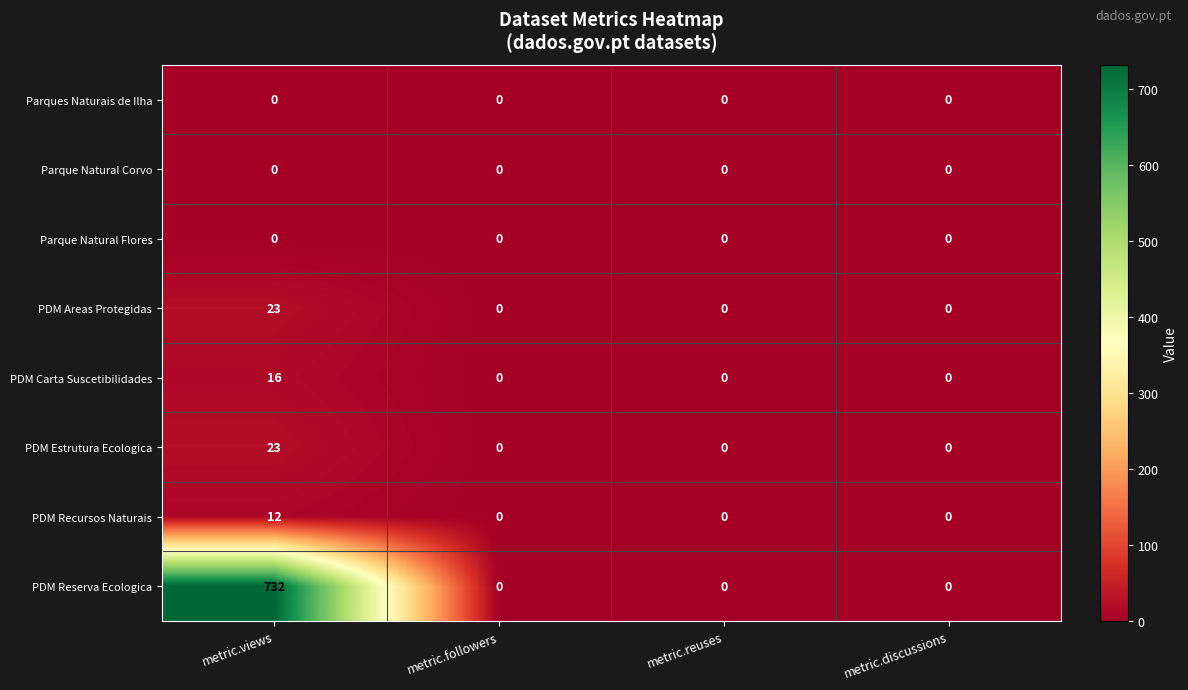

Which series changed the most between metric.views and metric.reuses?

PDM Reserva Ecologica